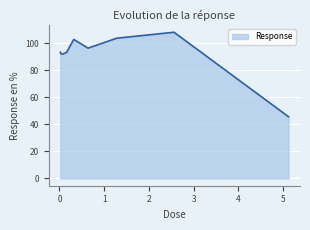

What is the difference between the maximum and minimum values?

62.6